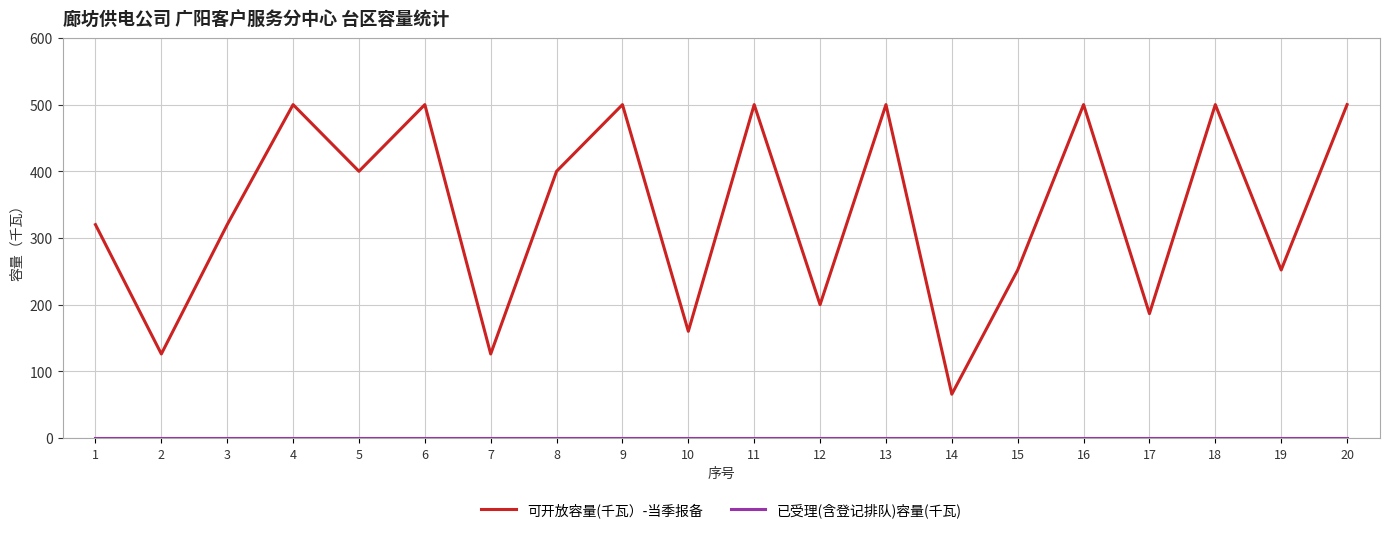

What is the difference between the highest and lowest values at 12?

200.0